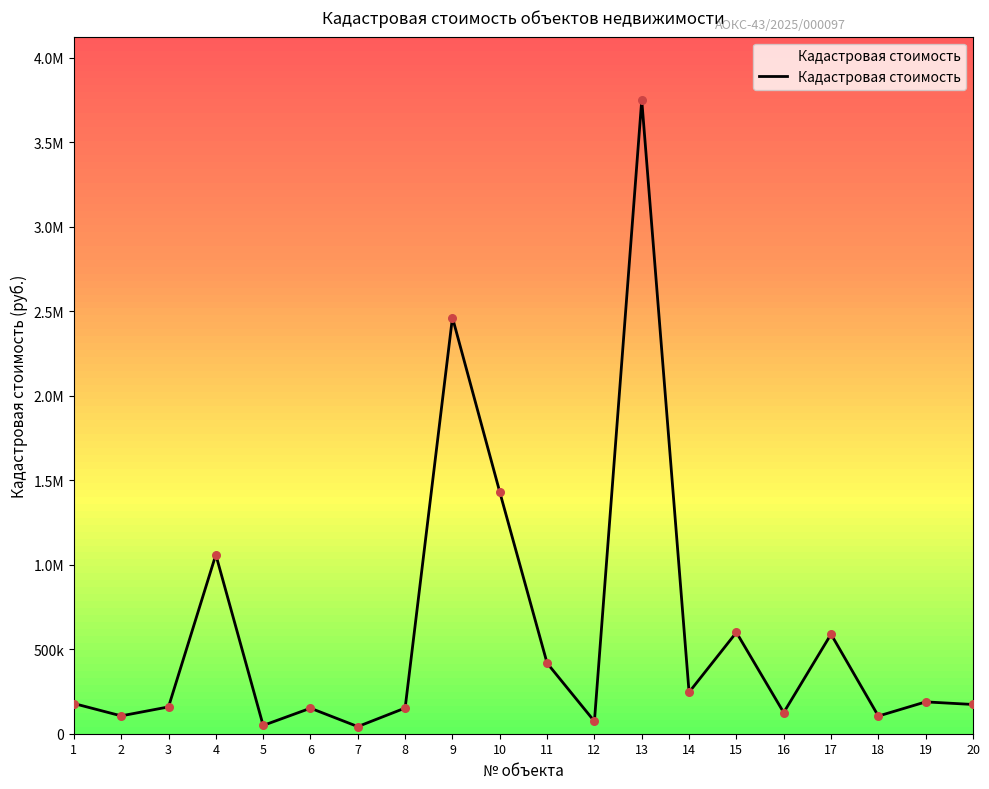

Between 18 and 3, which is larger?

3